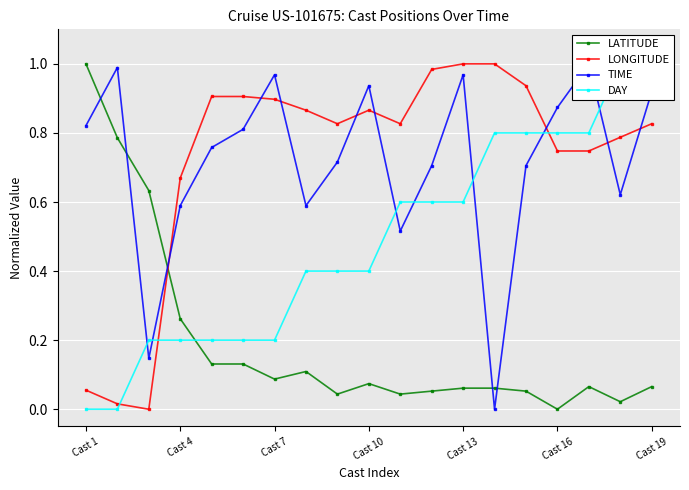

True or false: TIME has a value of 0.6 at 17.

True